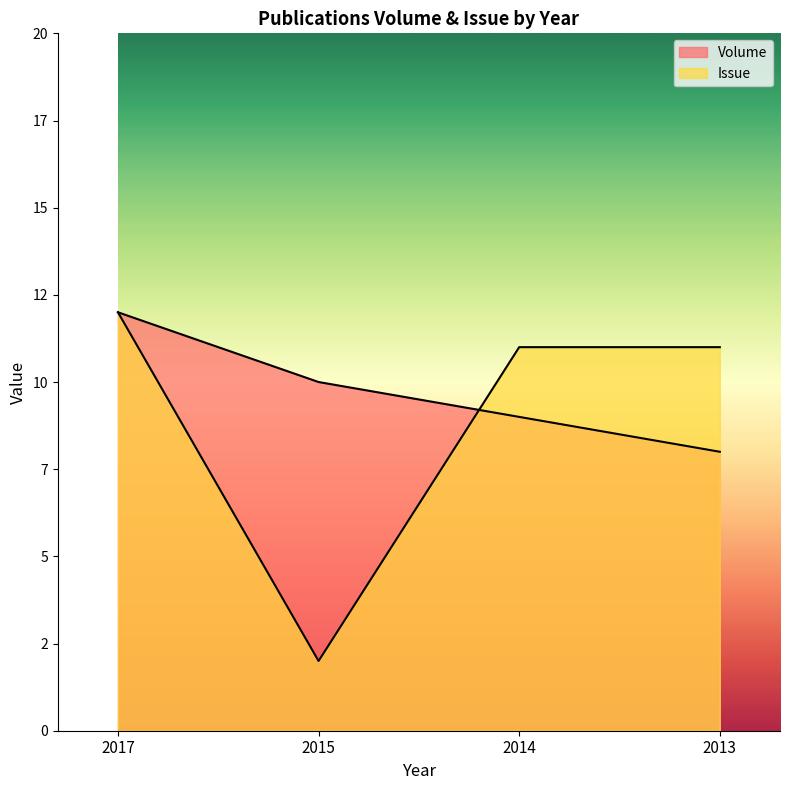

Does the chart display data point markers on the line(s)?

No